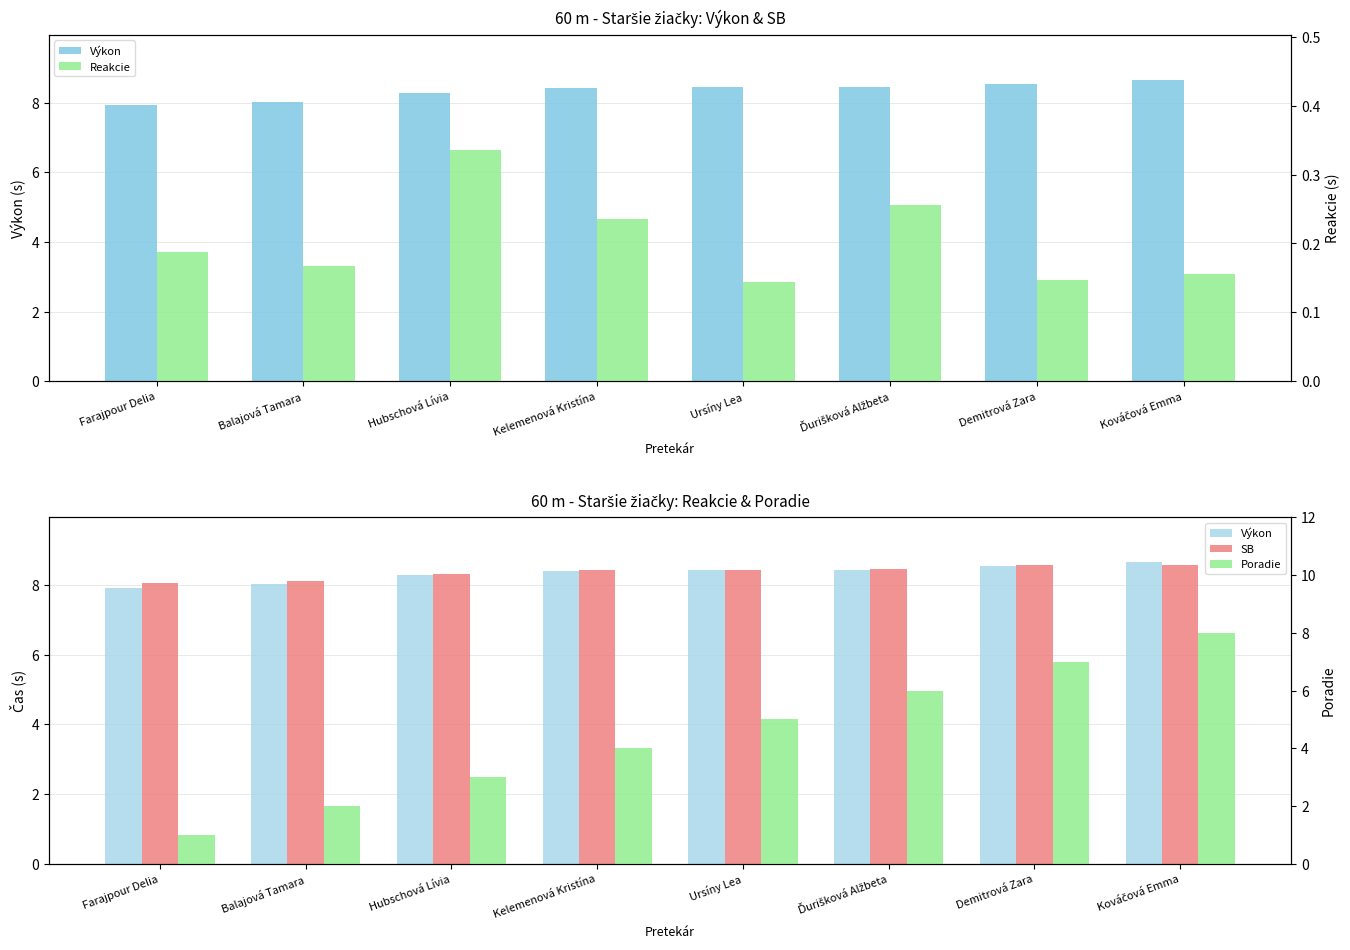

Which series has the largest total across all categories?

SB